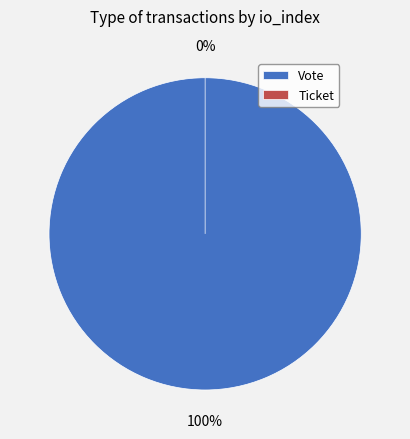

Count the number of slices in the pie.

2